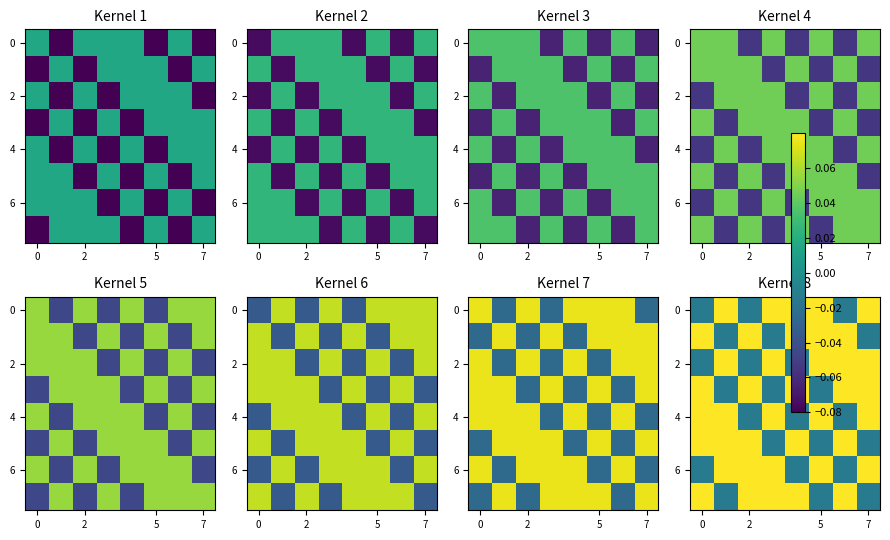

What is the difference between the second highest and second lowest values in the 2 series?

0.1